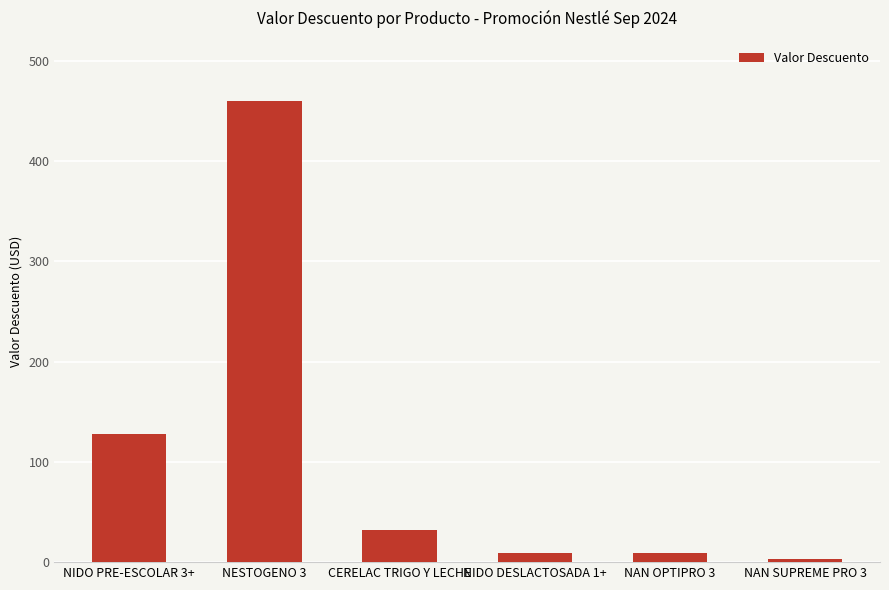

Where is the data nearest to the value 231?

NIDO PRE-ESCOLAR 3+